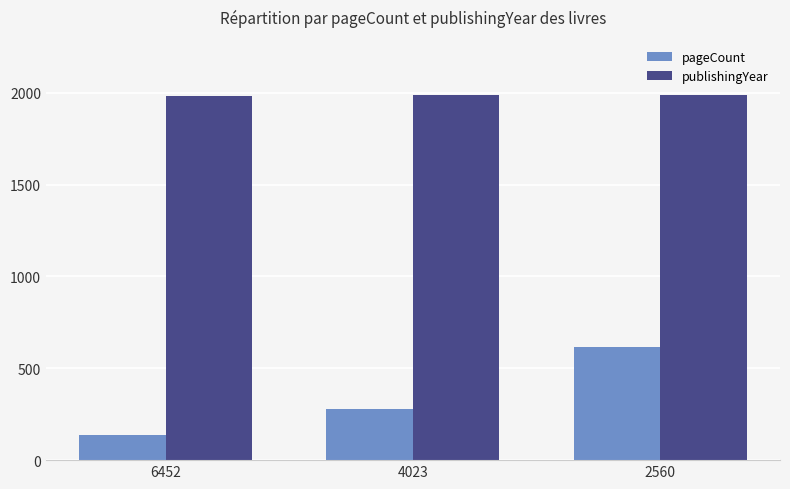

Between 6452 and 4023, which series saw the biggest shift?

pageCount